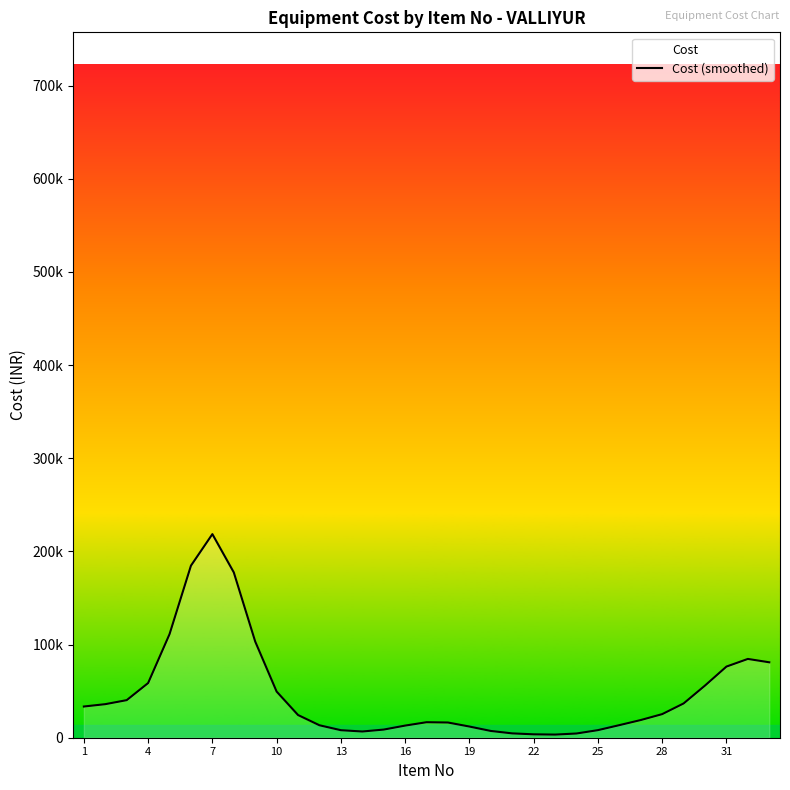

Does the chart display data point markers on the line(s)?

No